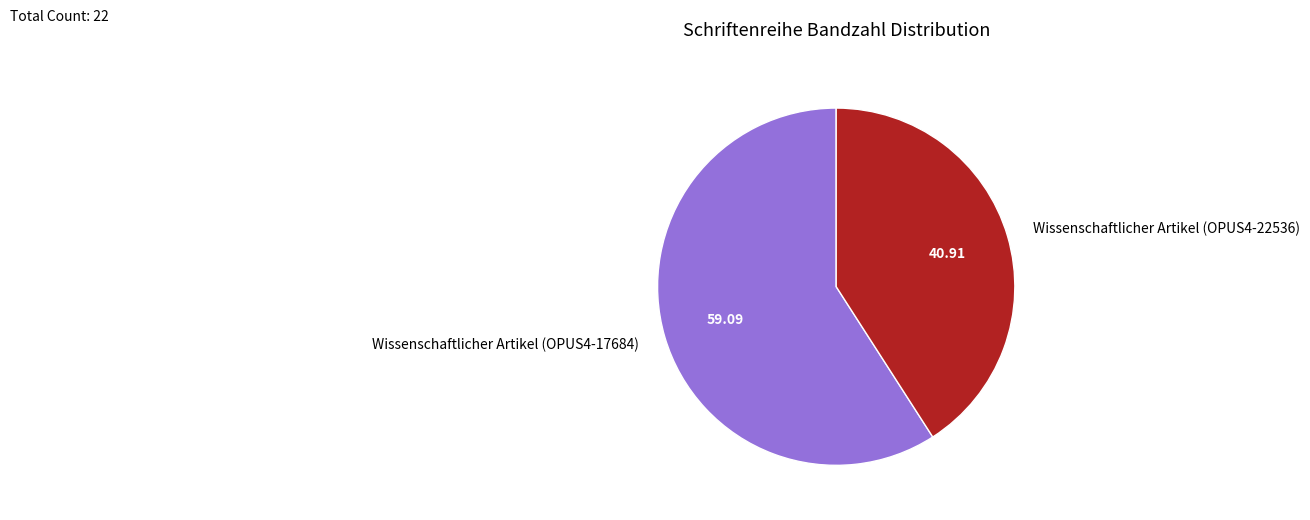

Rank the categories by value from lowest to highest.

Wissenschaftlicher Artikel (OPUS4-22536), Wissenschaftlicher Artikel (OPUS4-17684)